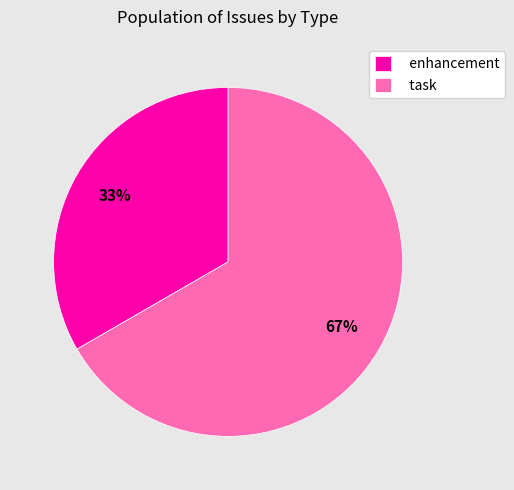

Which slice is the largest?

task